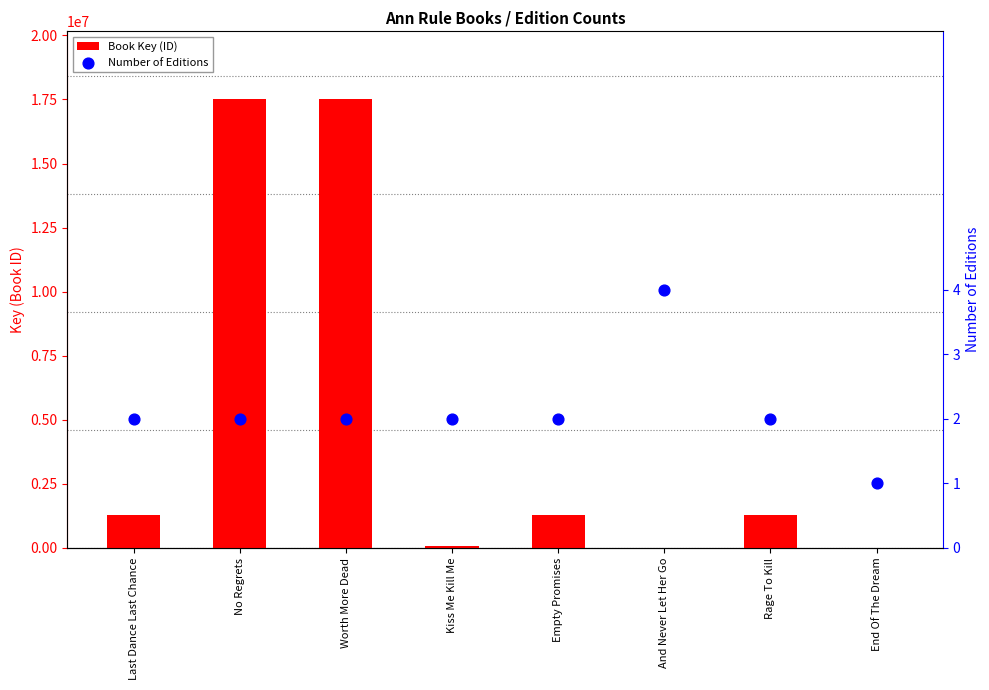

What are all the series names shown in the legend?

Book Key (ID), Number of Editions